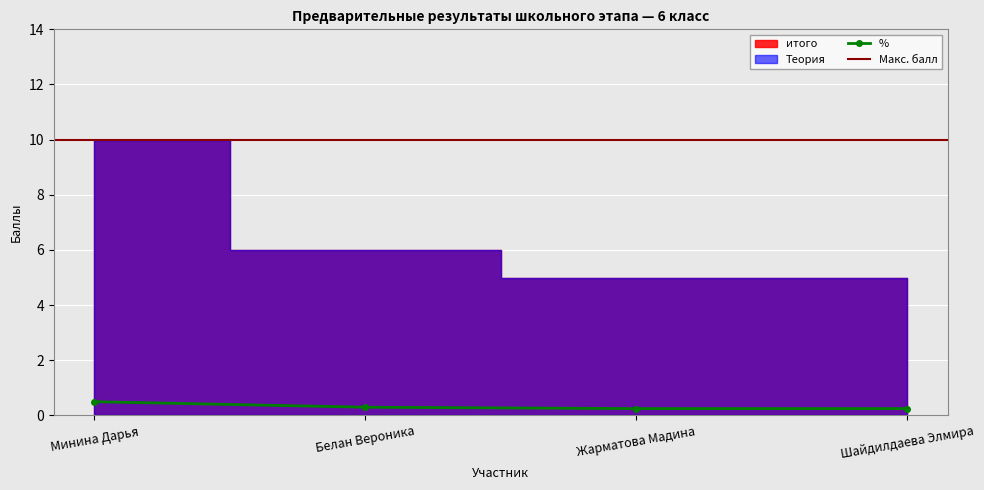

The chart shows a value of 0.7 at Минина Дарья. True or false?

False